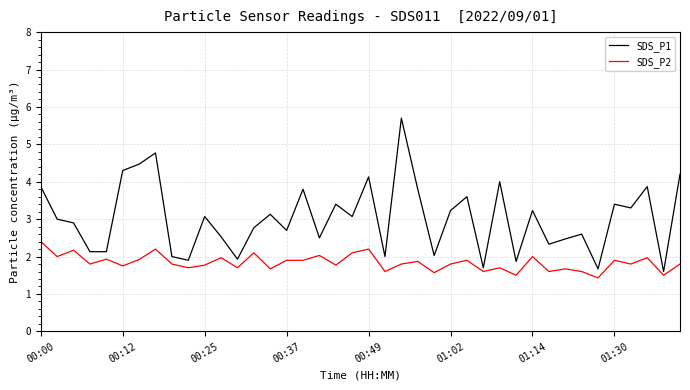

Which series has the largest total across all categories?

SDS_P1